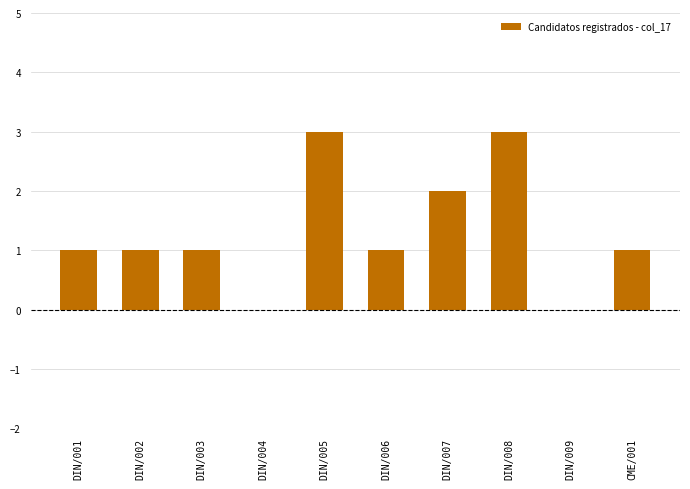

How many series are shown in this chart?

1